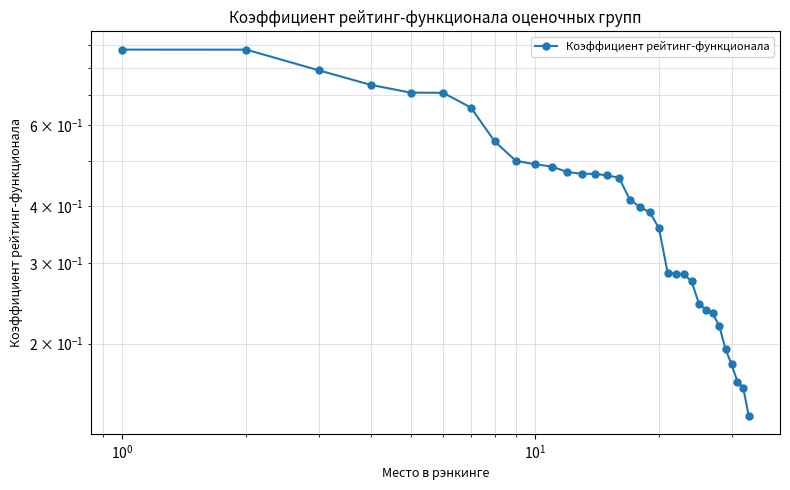

Is it true that the value at $\mathdefault{10^{0}}$ is 1.3?

False